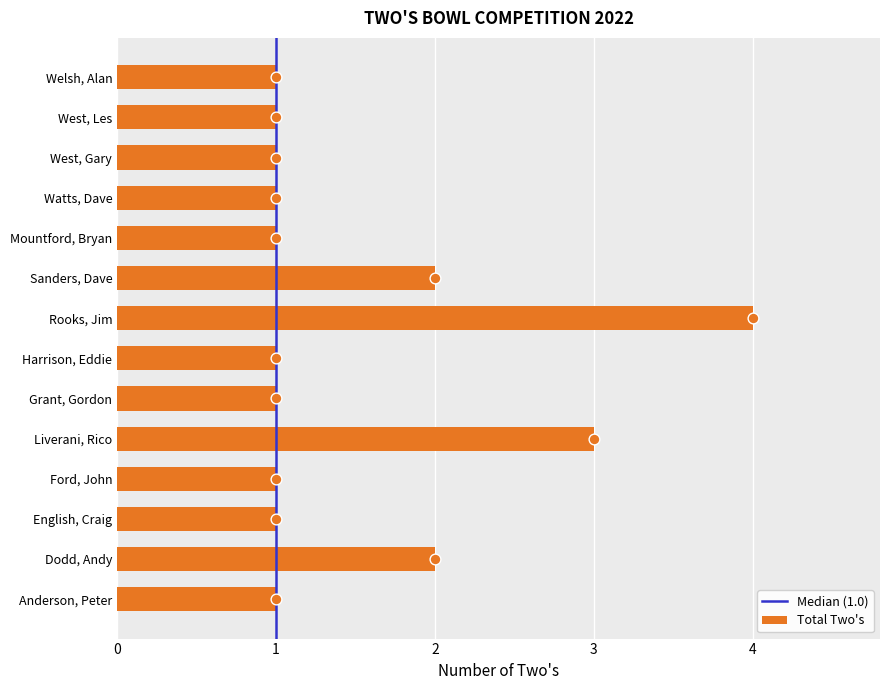

What is the ratio of the value at Harrison, Eddie to the value at Dodd, Andy?

0.5